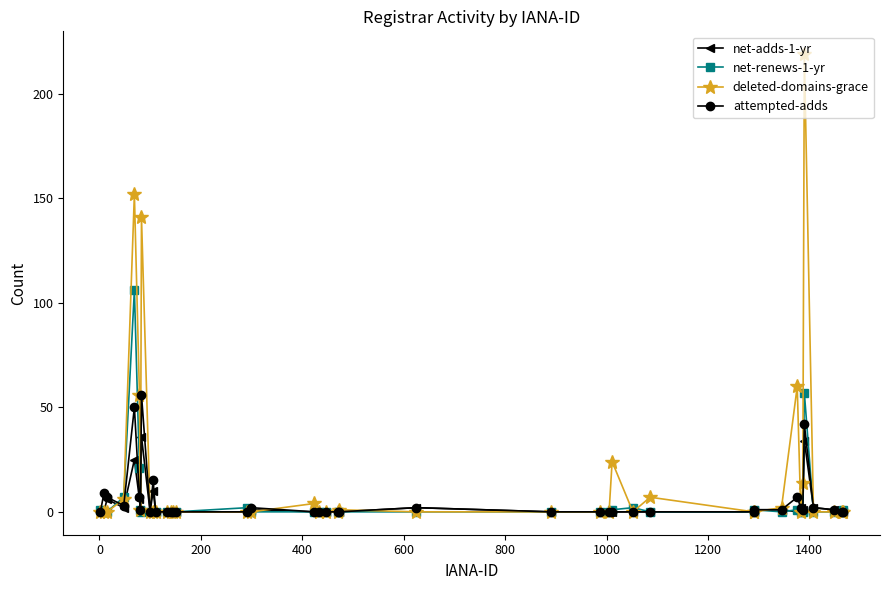

What is the difference between the maximum and minimum values in the attempted-adds series?

56